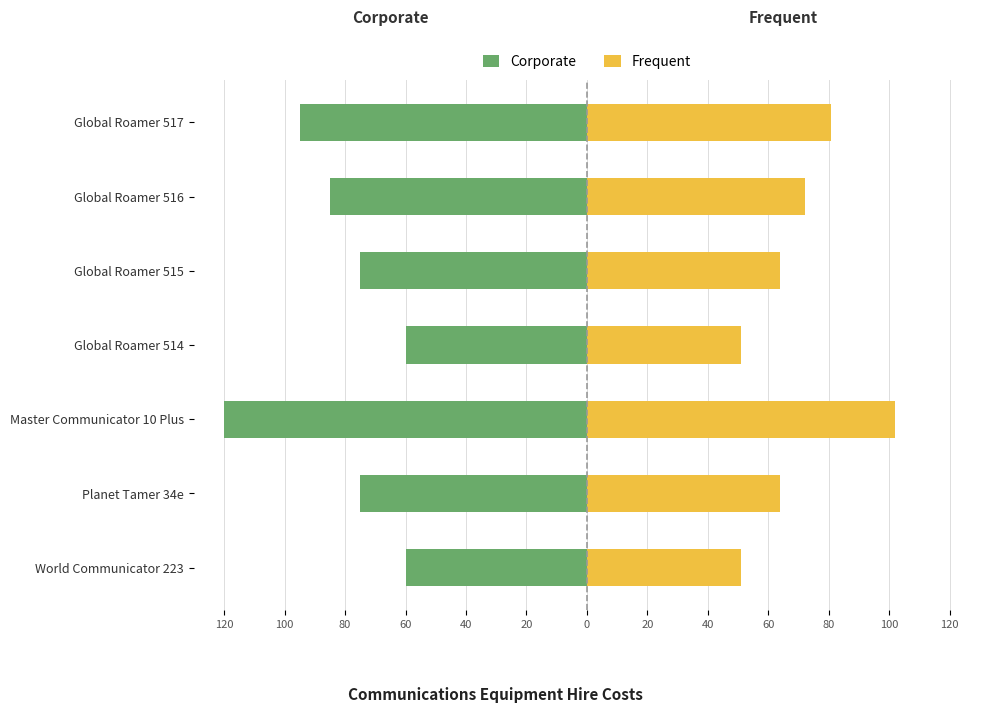

The Corporate series shows -37.4 at Global Roamer 514. True or false?

False